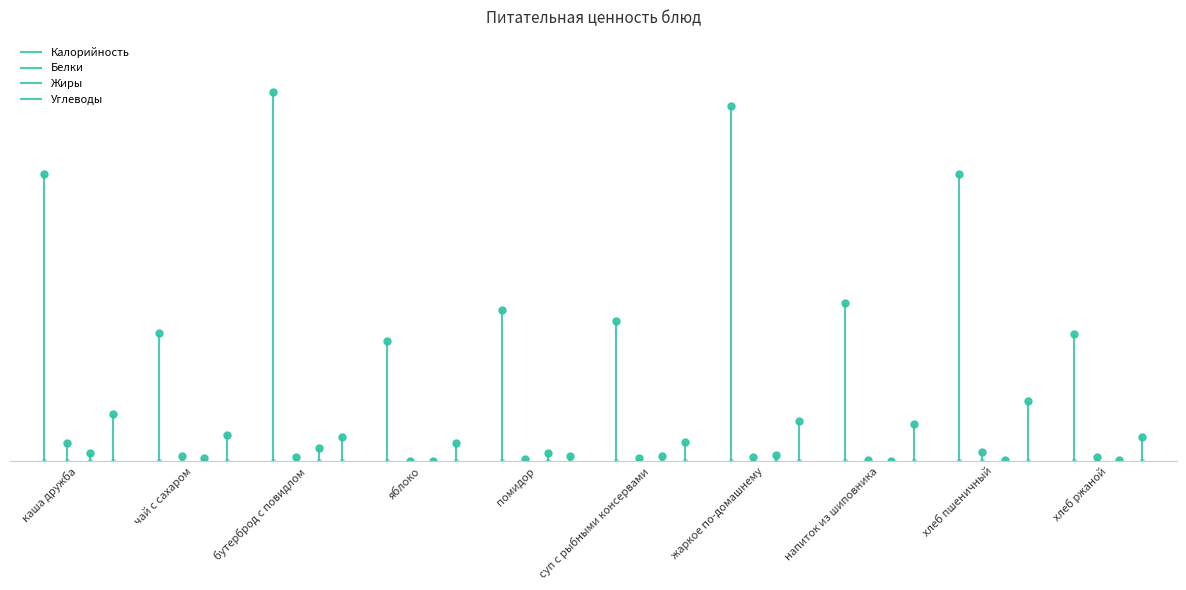

What is the average value of the Углеводы series?

18.6